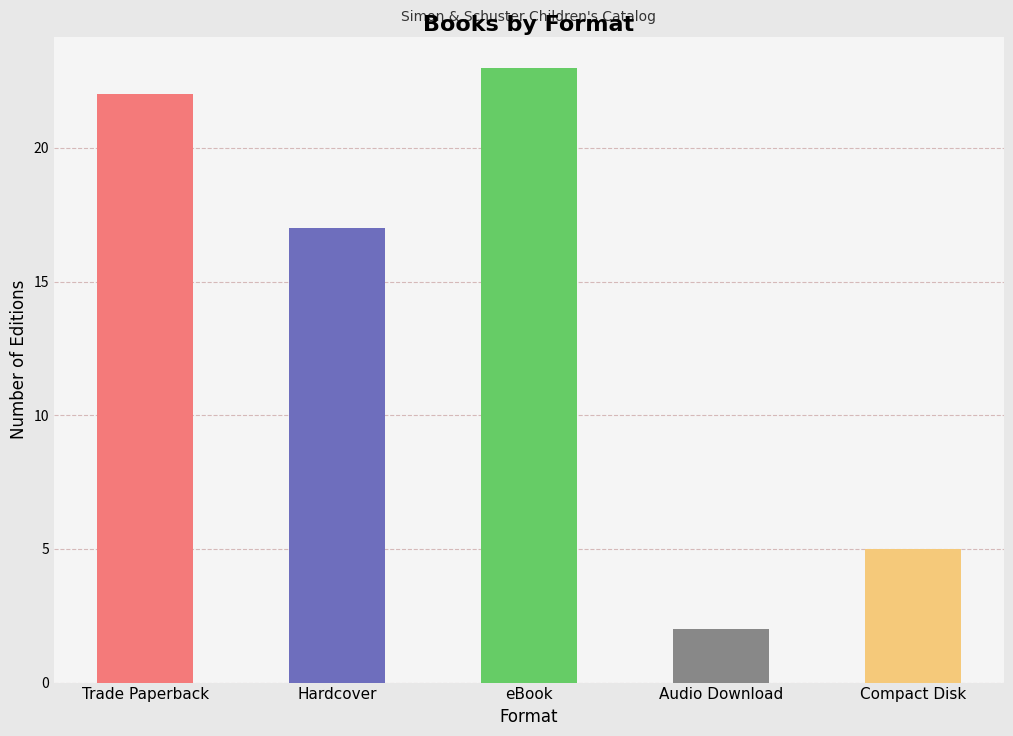

What is the difference between the maximum and second lowest values?

18